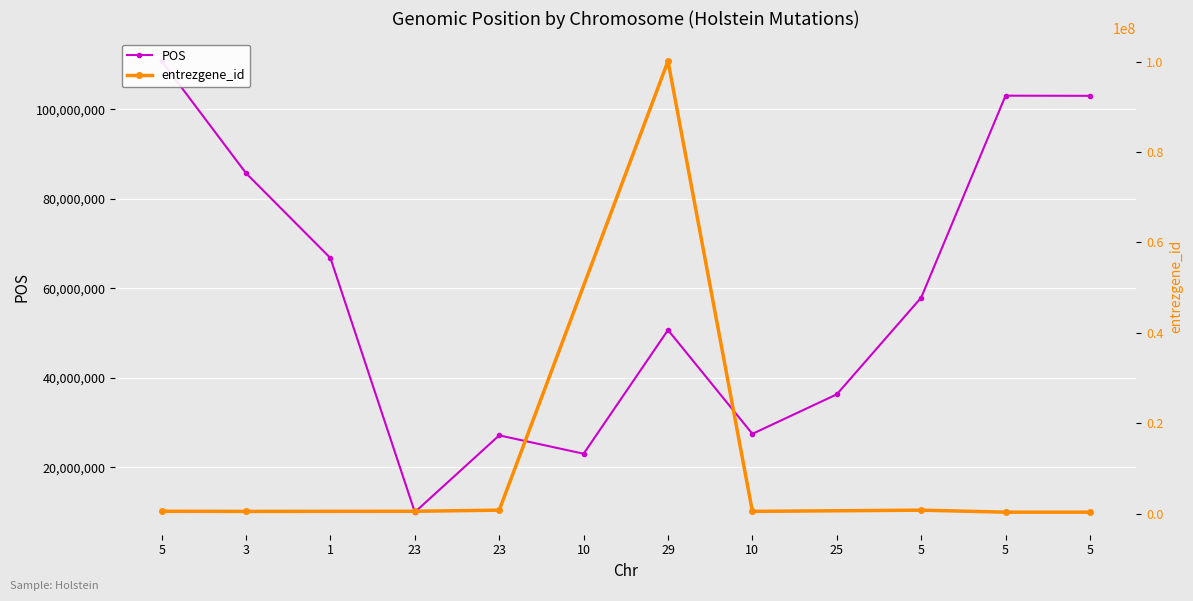

What is the ratio of the value at 23 to the value at 5?

0.5